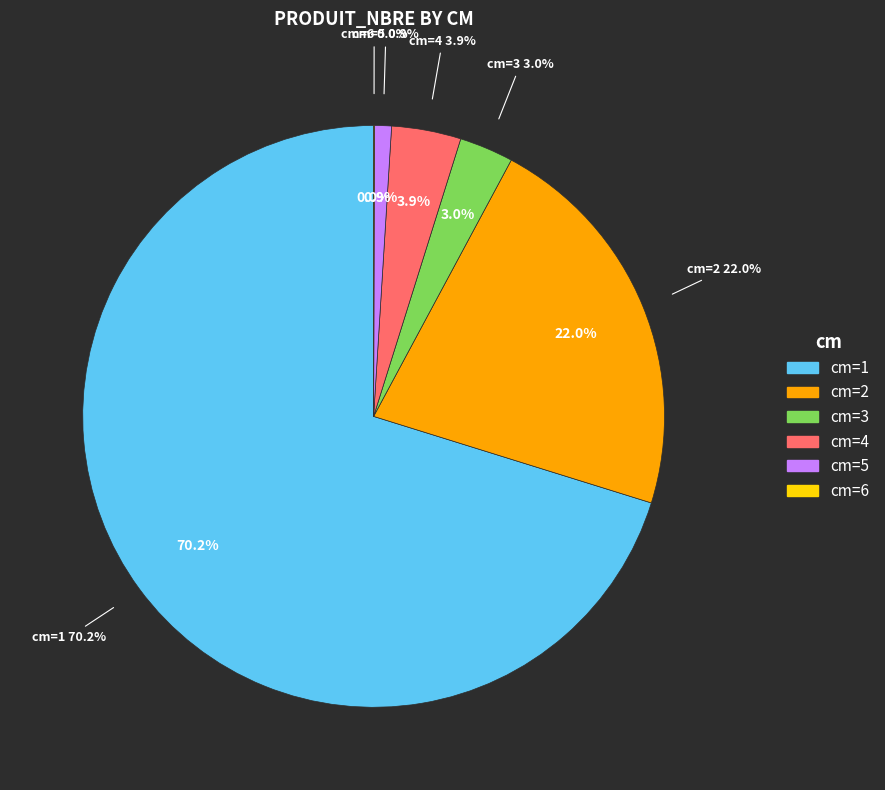

Count the number of slices in the pie.

6